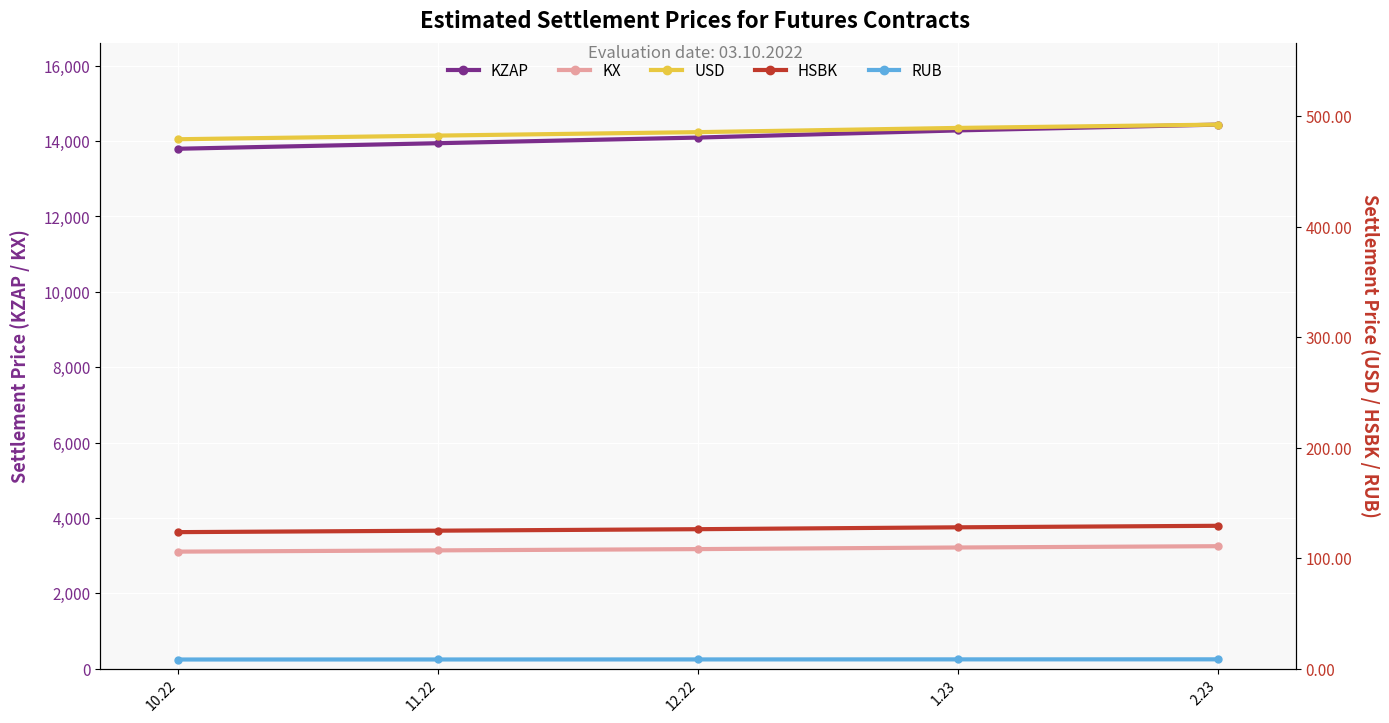

True or false: USD and HSBK cross at least once.

False